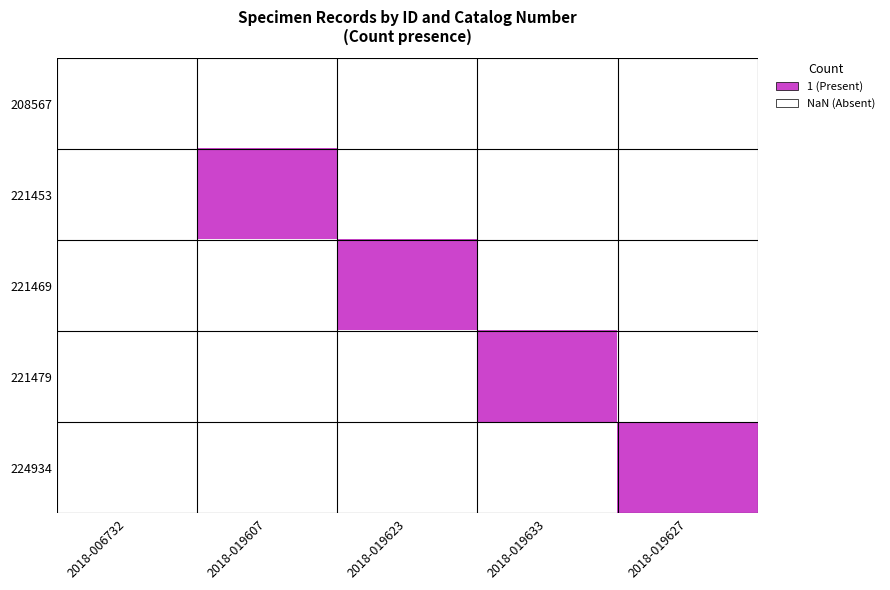

The 221469 series shows 1.0 at 2018-019623. True or false?

True